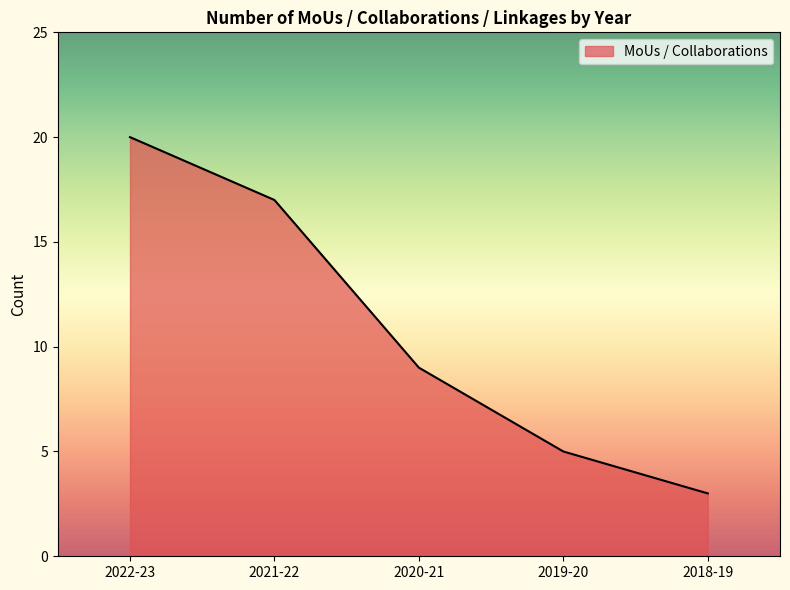

Where does the data first go above 9?

2022-23